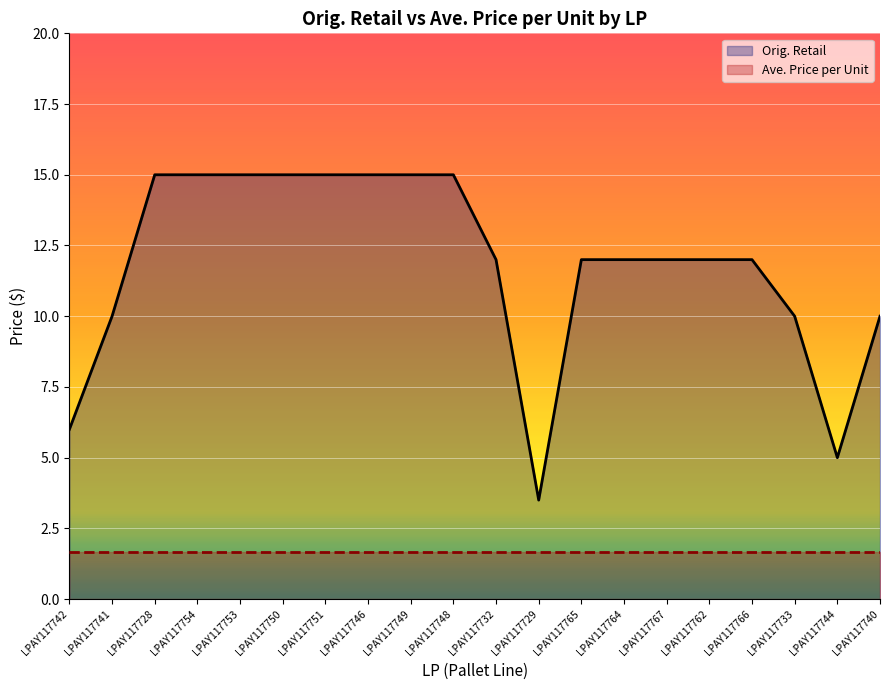

True or false: Orig. Retail and Ave. Price per Unit intersect in this chart.

False